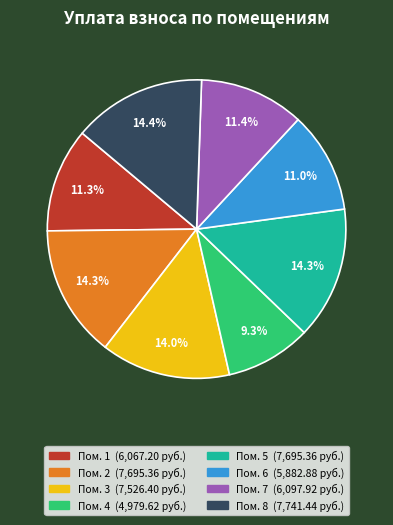

Is there a majority slice in this chart?

No